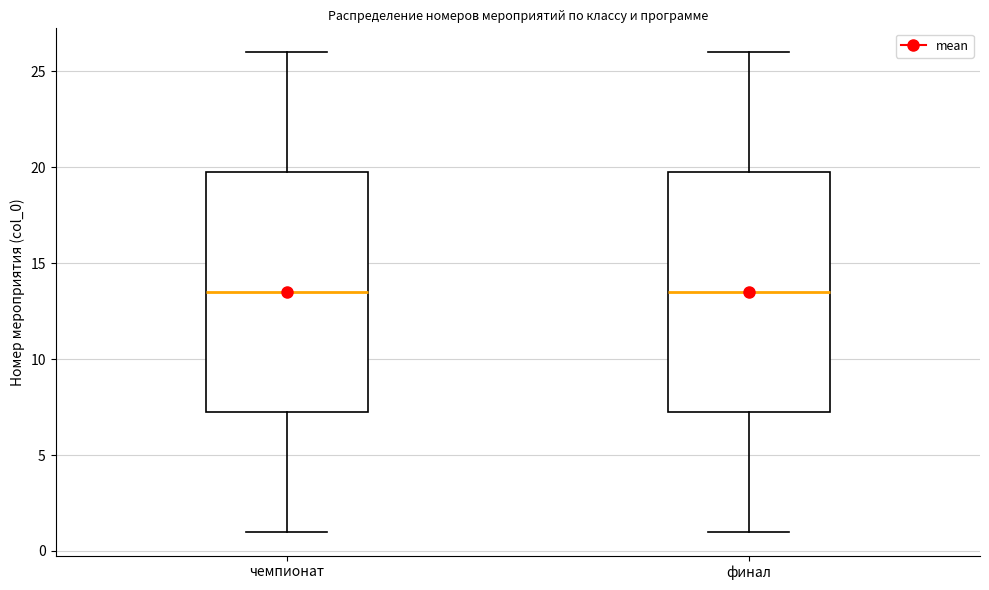

Where does the lower whisker of the box for финал end on the y-axis? The values are not printed on the chart, so give them approximately, as read against the axis.

1.0